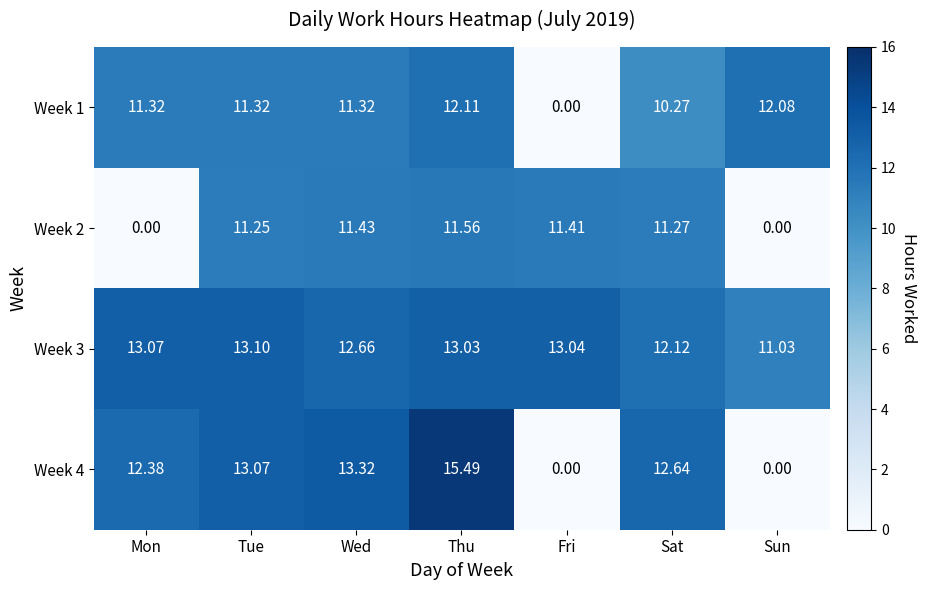

List the labels in order of Week 3 value, smallest first.

Sun, Sat, Wed, Thu, Fri, Mon, Tue